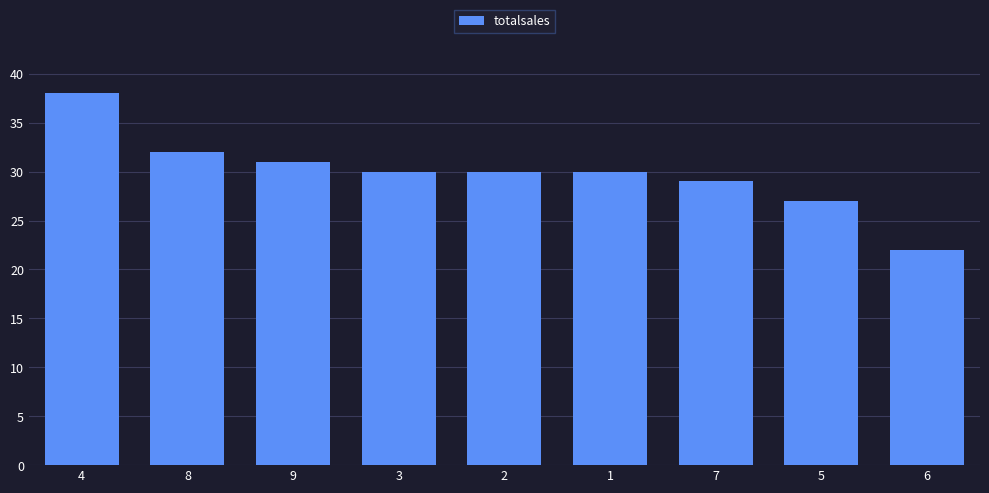

What is the maximum value shown in the chart?

38